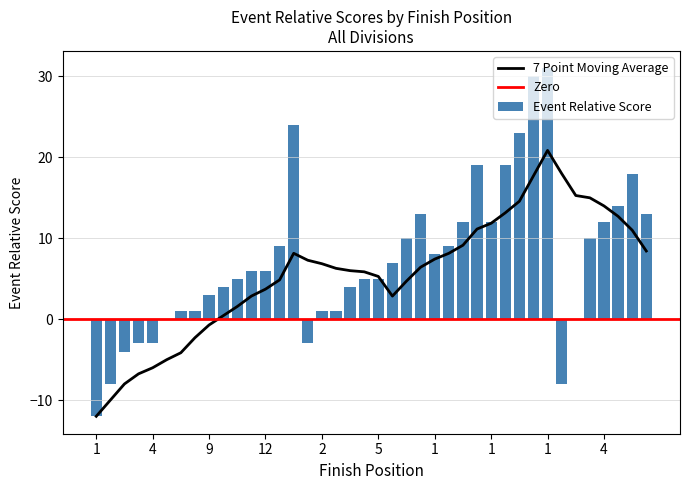

Approximately how many times larger is the value at 2 compared to 1?

0.1